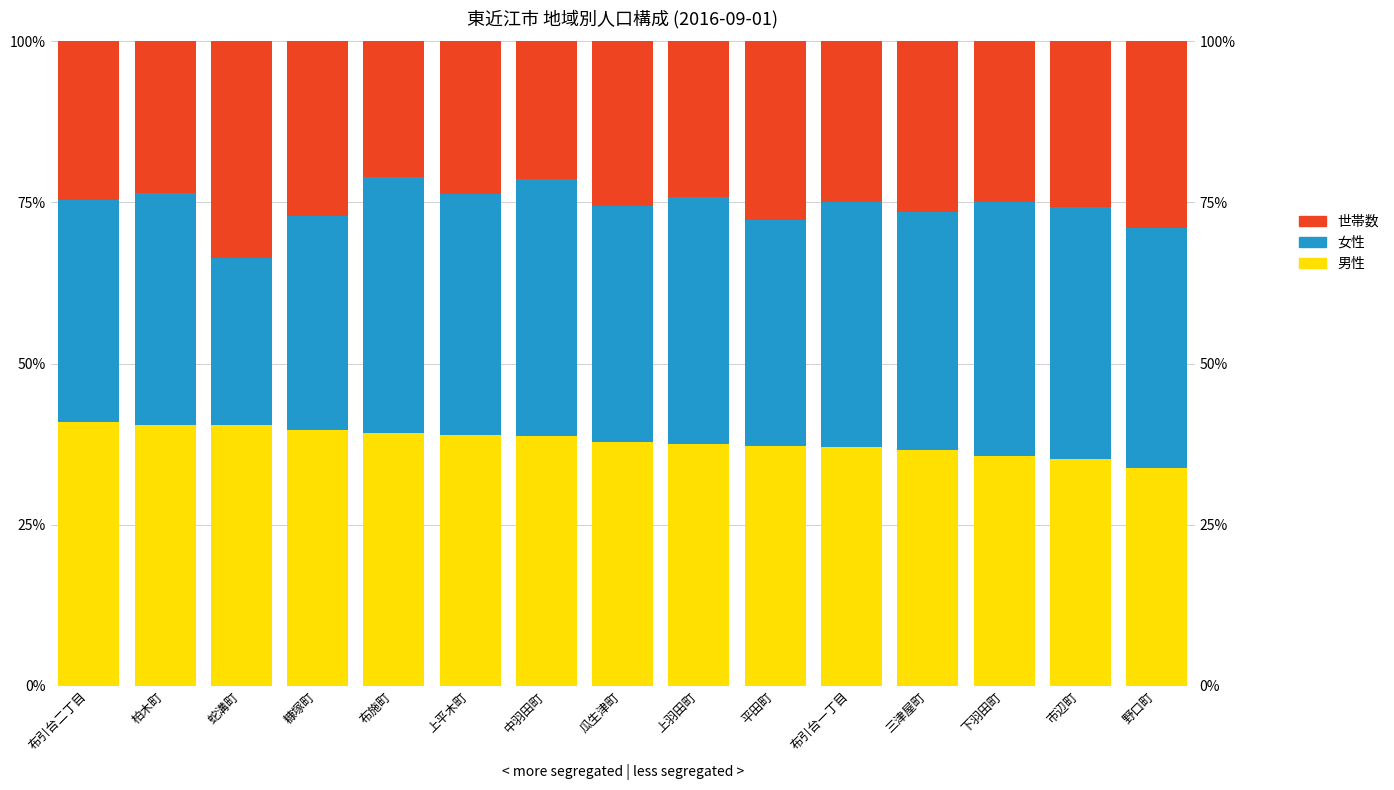

What is the difference between the highest and lowest values at 野口町?

8.3